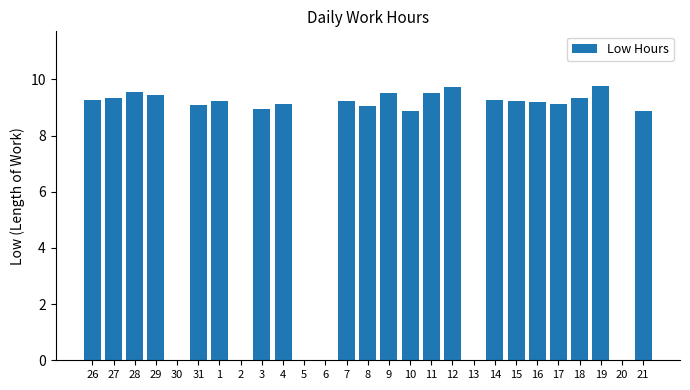

Approximately how many times larger is the value at 12 compared to 18?

1.0